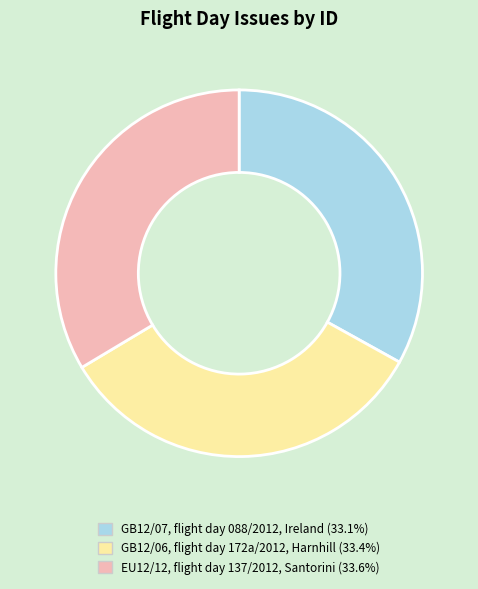

Combined, do EU12/12, flight day 137/2012, Santorini and GB12/07, flight day 088/2012, Ireland account for over 50%?

Yes